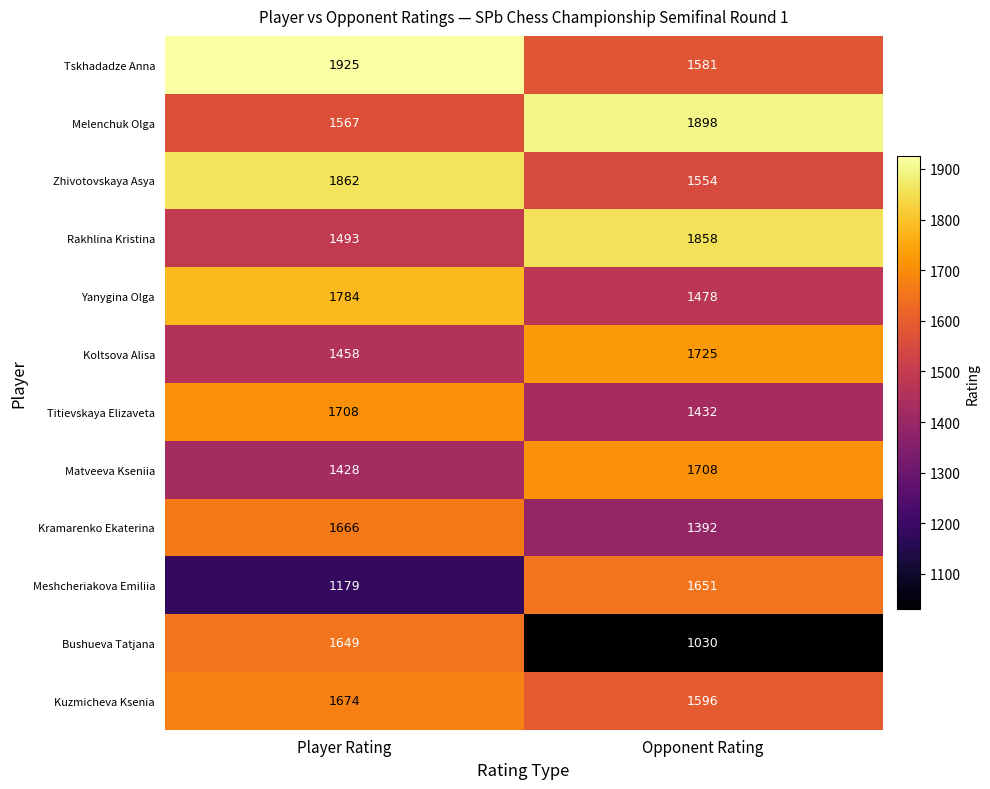

What value does the Bushueva Tatjana series have at Player Rating, to the nearest 10?

1650